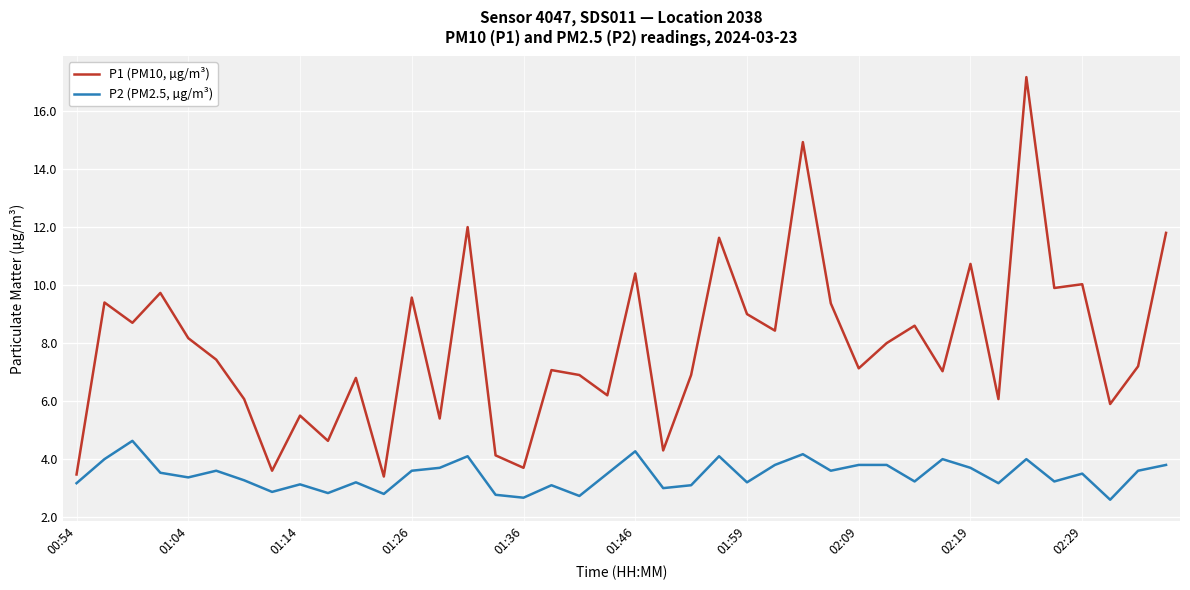

Which series has the largest total across all categories?

P1 (PM10, µg/m³)